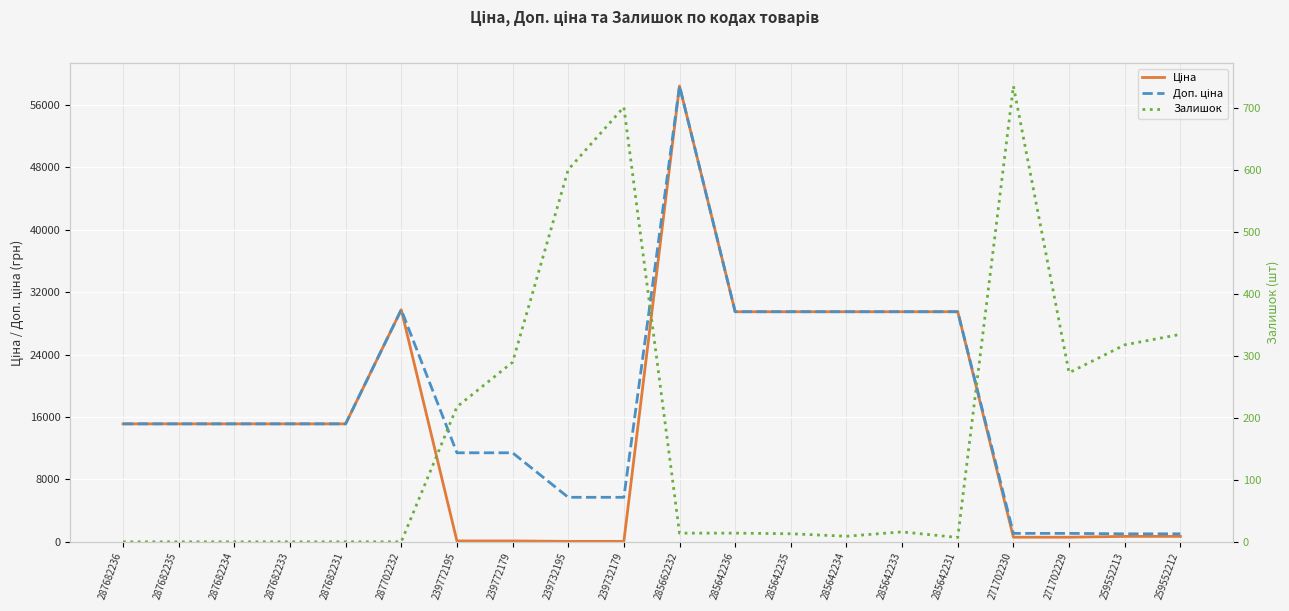

Where does the Ціна series first go above 15120?

287702232